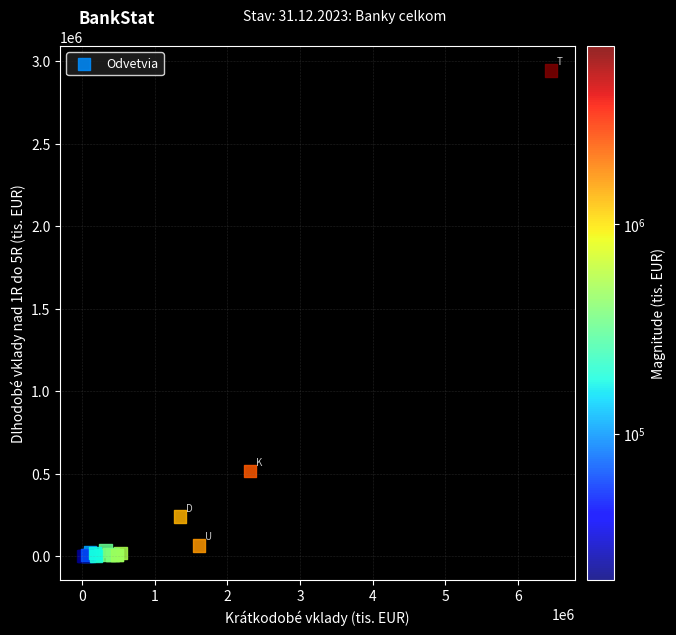

What Y value in the scatter plot is closest to 1472065?

516044